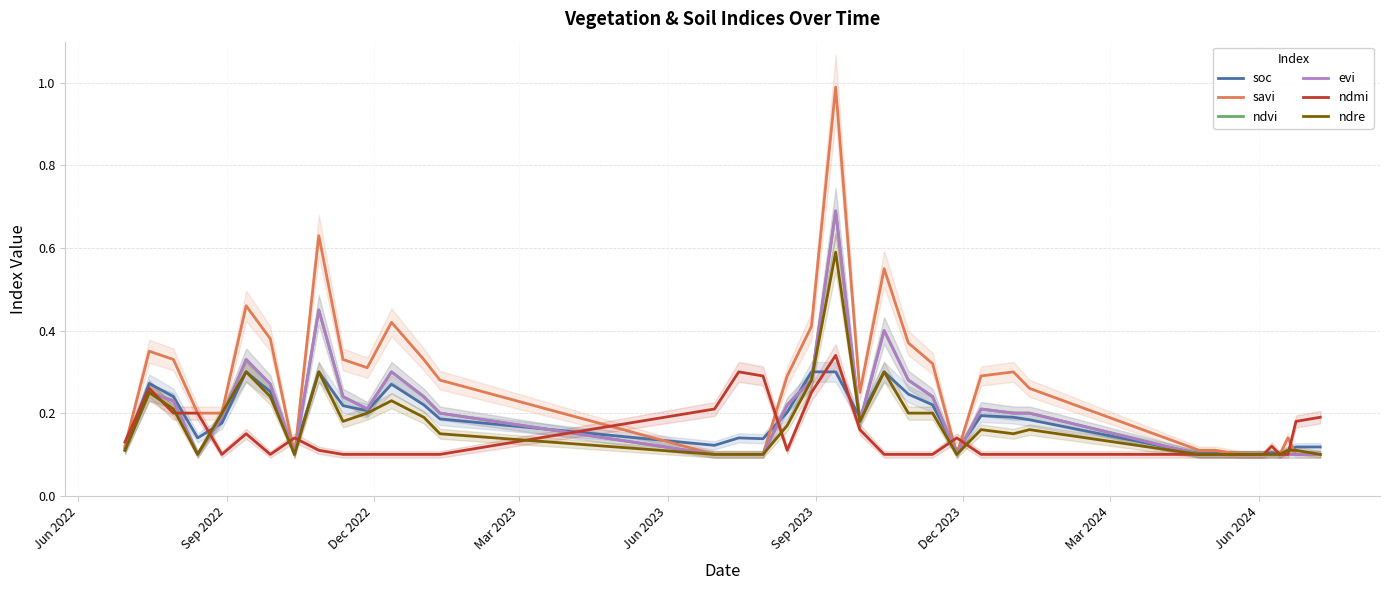

Is this an area chart (filled region under the line)?

No